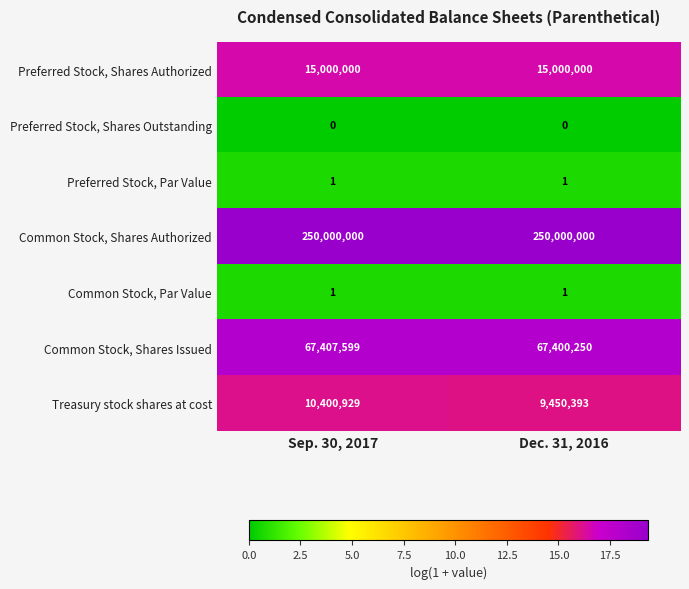

What is the greatest value displayed?

250000000